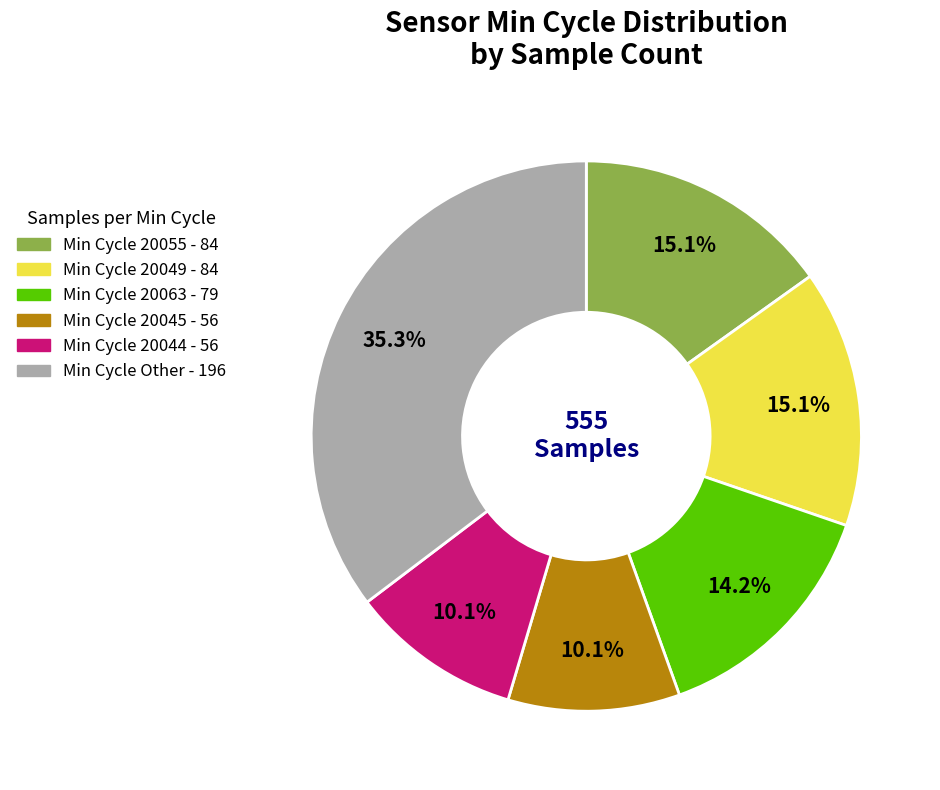

How many slices are in this pie chart?

6